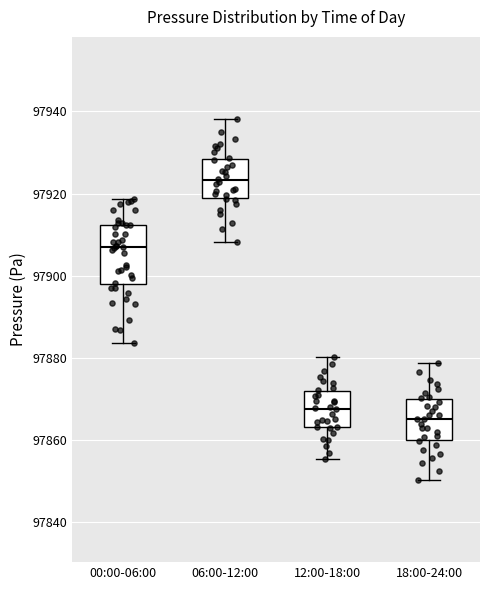

Which box is the tallest, from its lower edge to its upper edge?

00:00-06:00